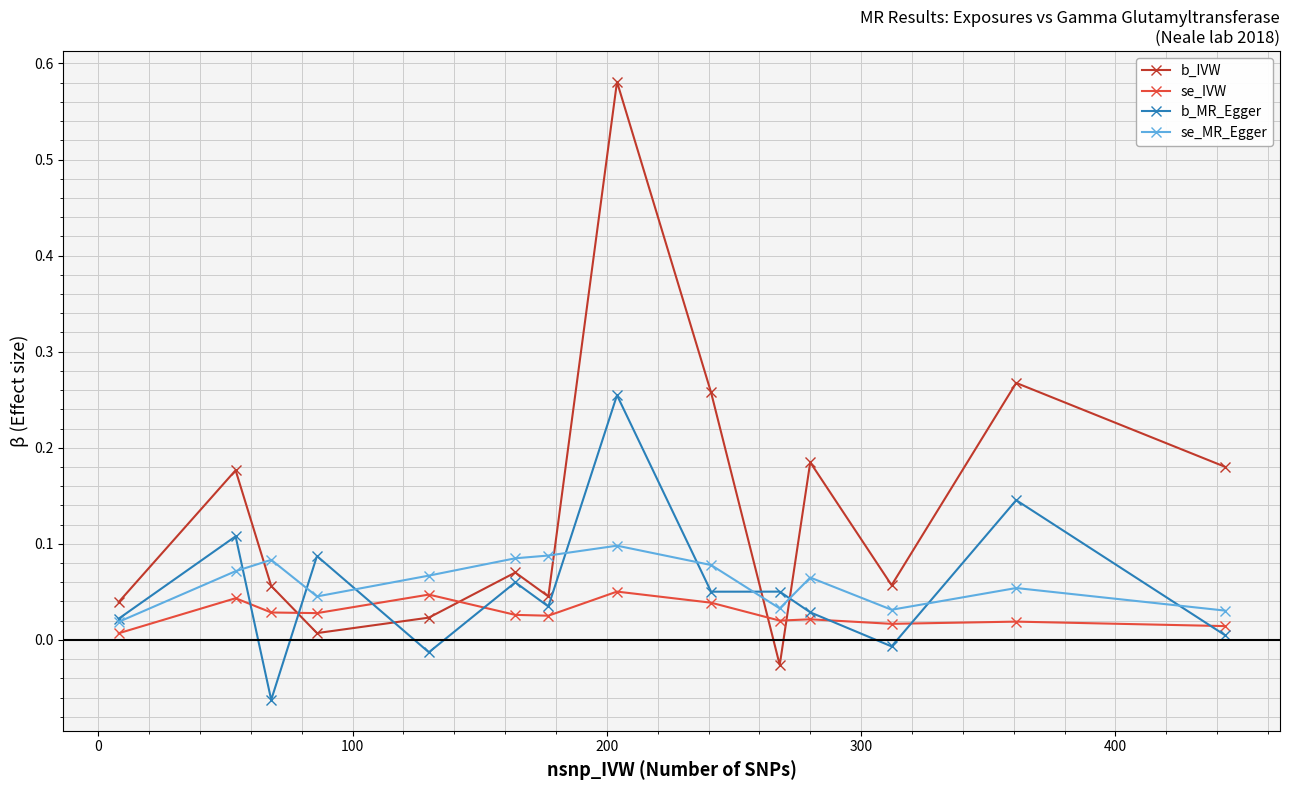

Which series has the largest range (max minus min)?

b_IVW